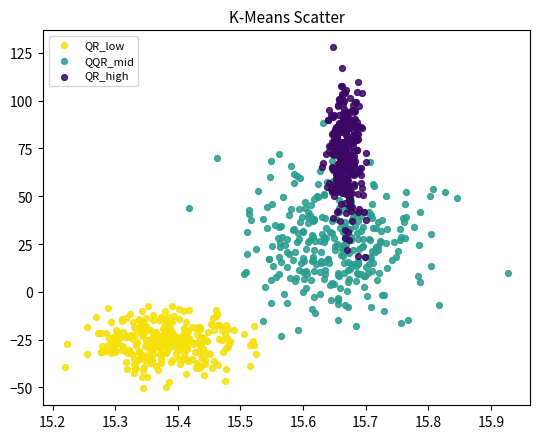

Which series contains the lowest Y value?

QR_low